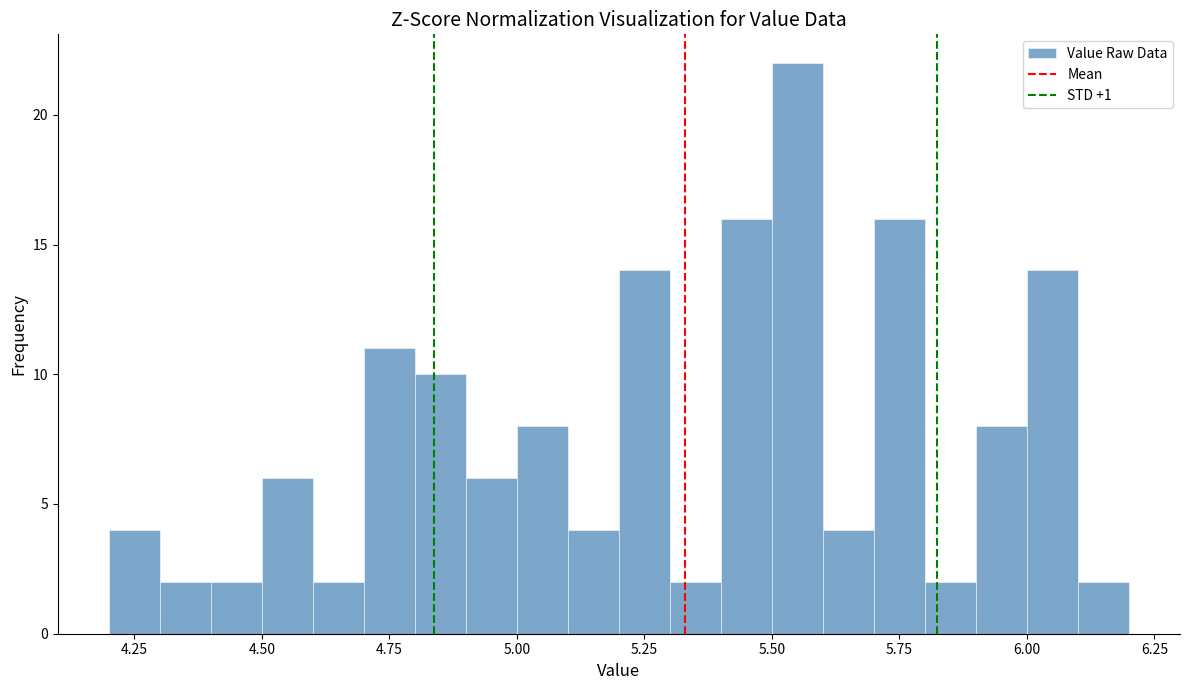

Read against the x-axis, roughly where is the centre of the tallest bar?

5.55